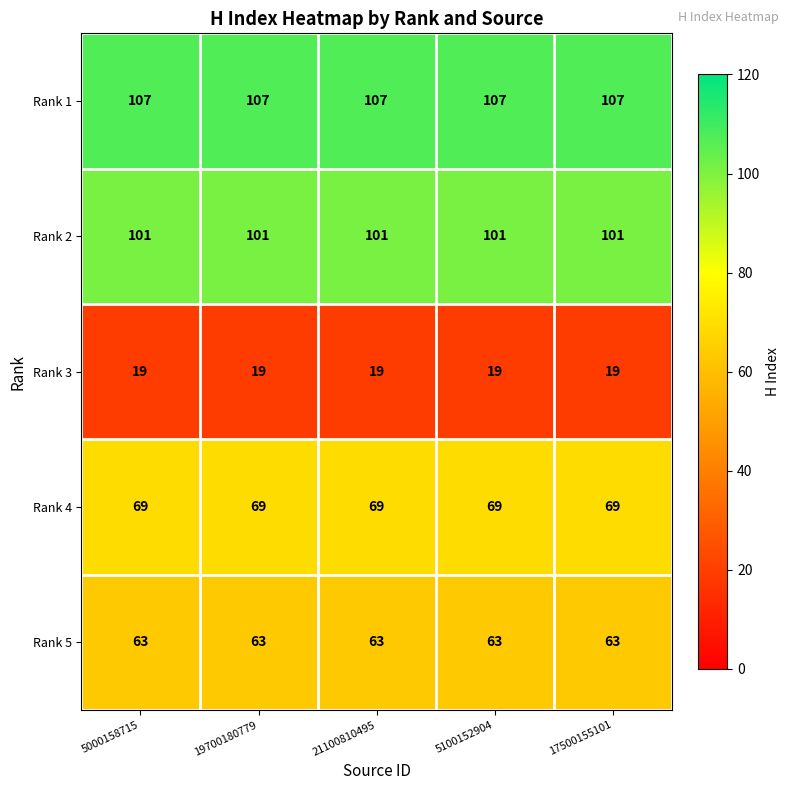

What is the minimum value shown in the chart?

19